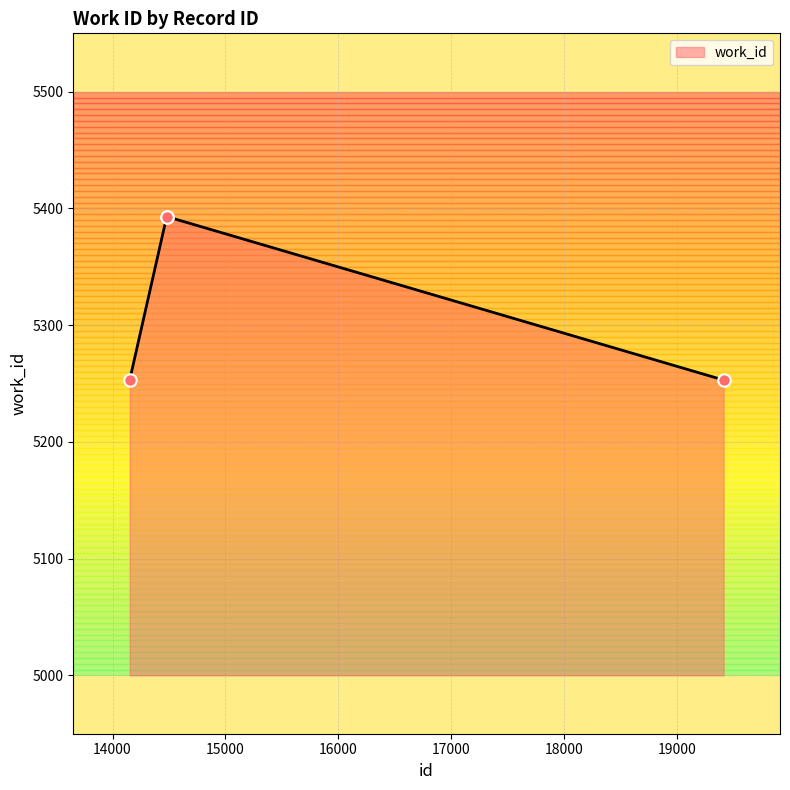

What is the average value?

5323